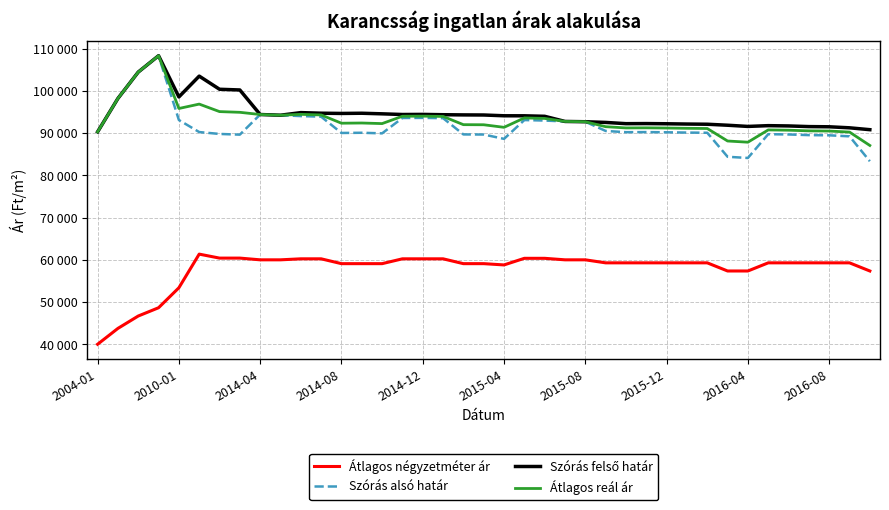

True or false: Szórás felső határ and Átlagos négyzetméter ár intersect in this chart.

False